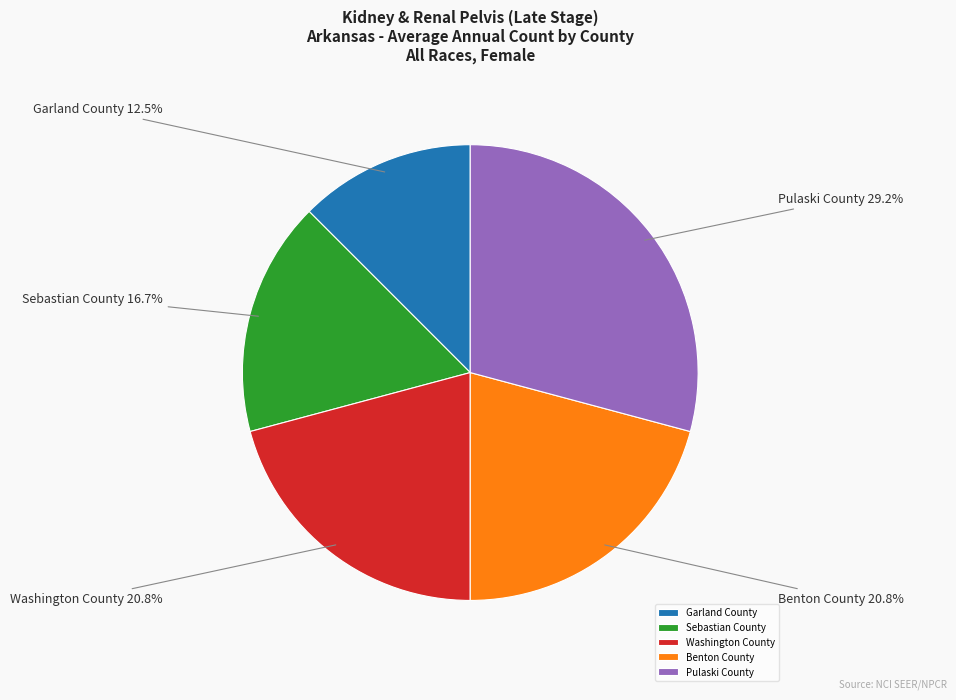

Is Washington County the majority of the pie?

No